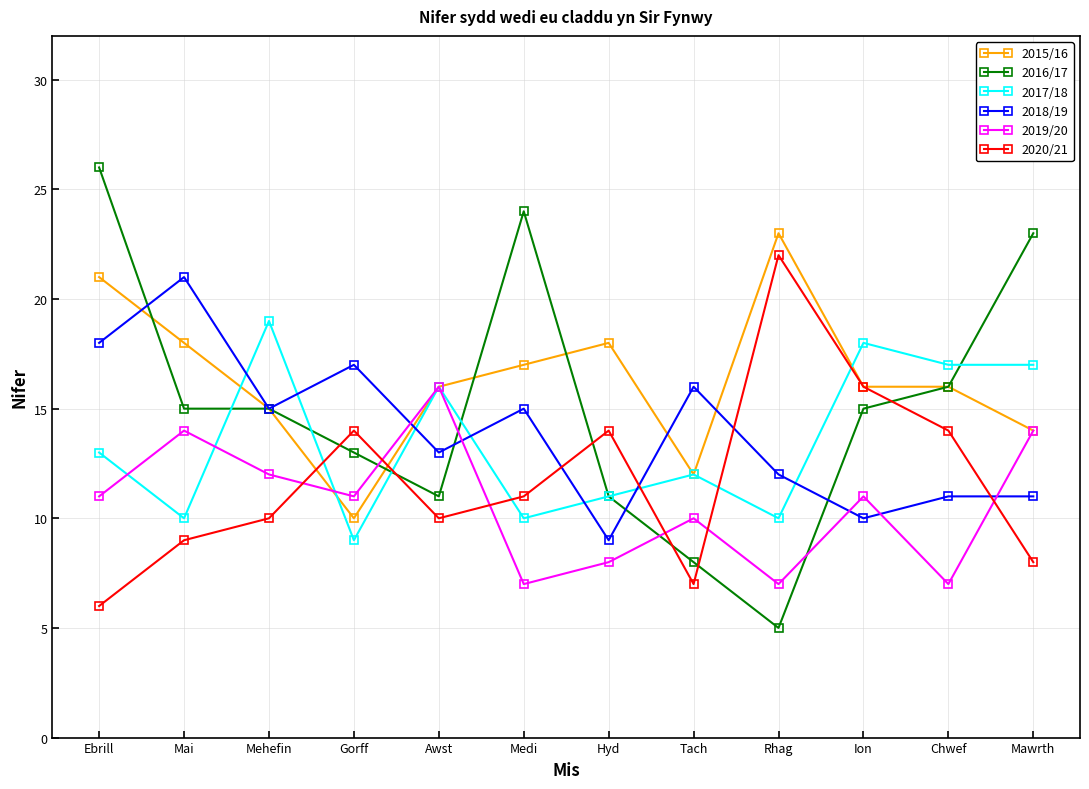

The 2015/16 series shows 14 at Mawrth. True or false?

True